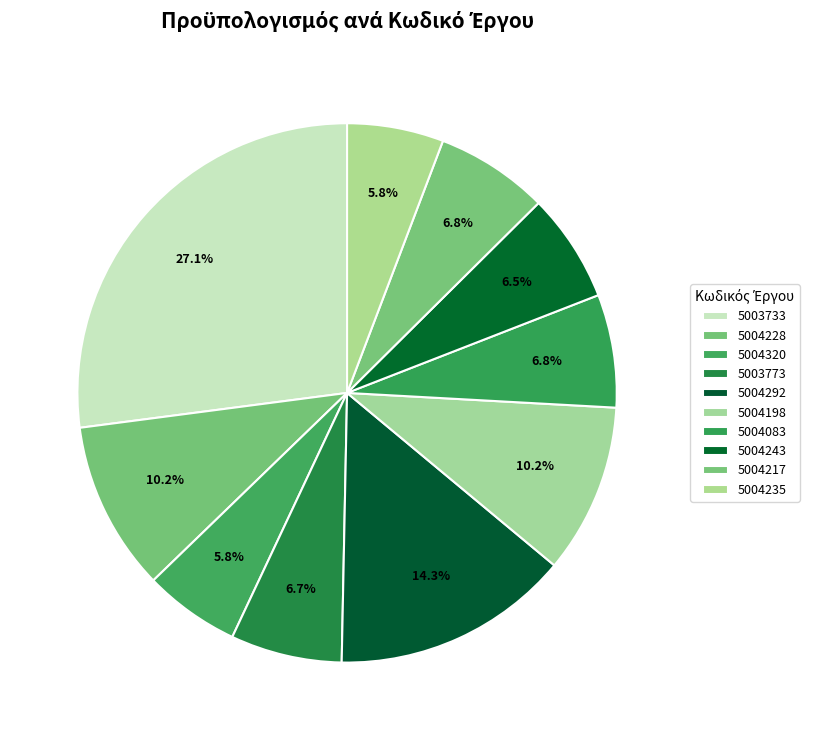

Does 5004198 account for over 50% of the chart?

No